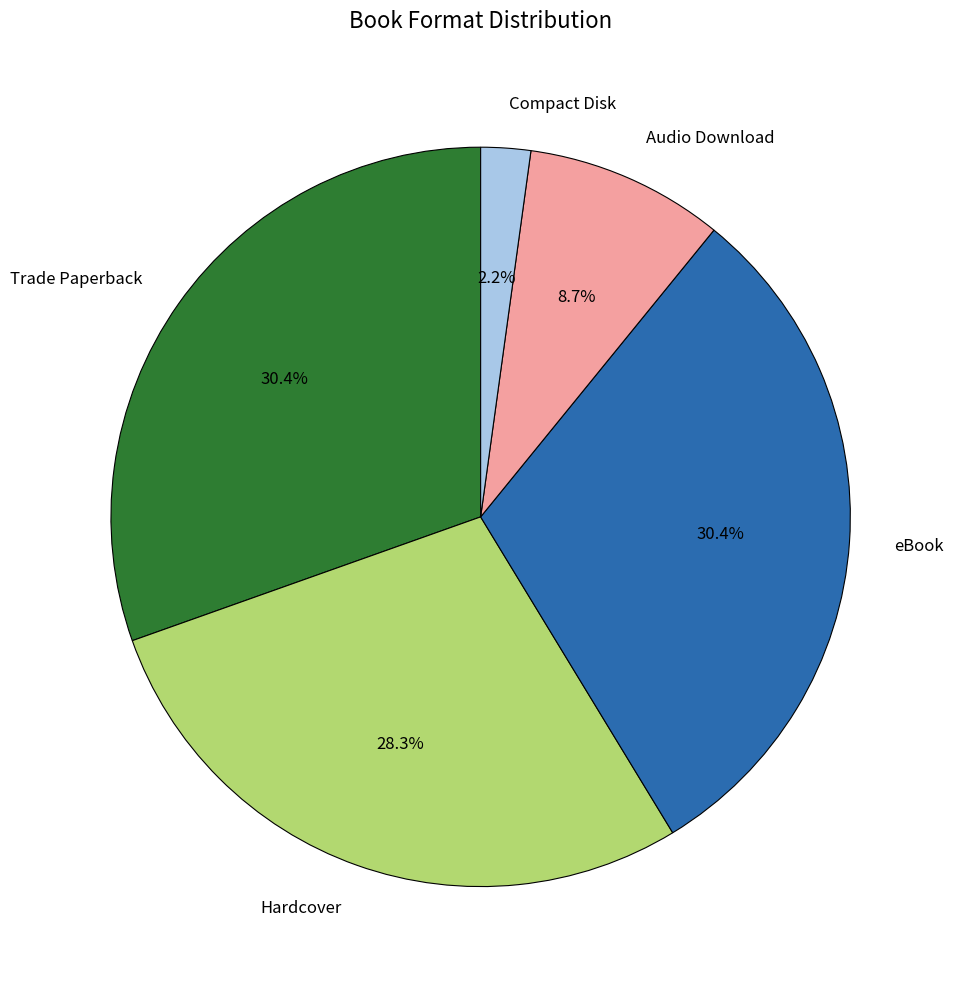

What is the ratio of the value at Trade Paperback to the value at Hardcover?

1.1